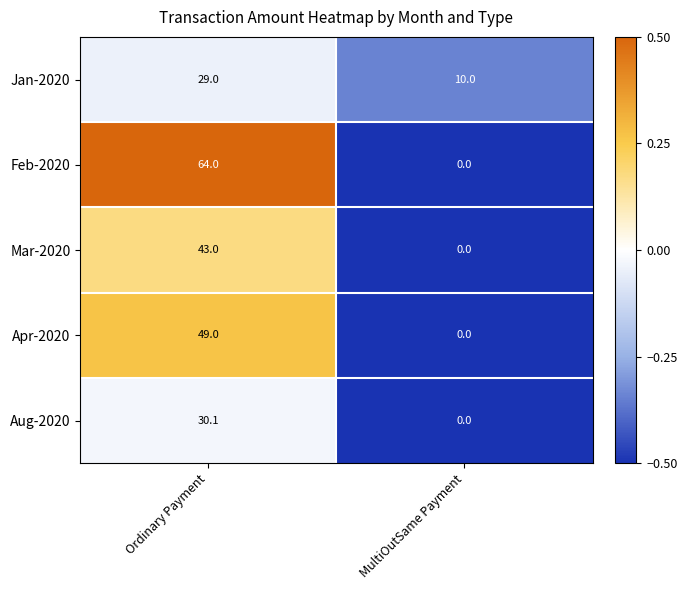

Reading left to right, what are all the values shown in this chart?

Jan-2020: Ordinary Payment=29.0	MultiOutSame Payment=10.0
Feb-2020: Ordinary Payment=64.0	MultiOutSame Payment=0.0
Mar-2020: Ordinary Payment=43.0	MultiOutSame Payment=0.0
Apr-2020: Ordinary Payment=49.0	MultiOutSame Payment=0.0
Aug-2020: Ordinary Payment=30.1	MultiOutSame Payment=0.0